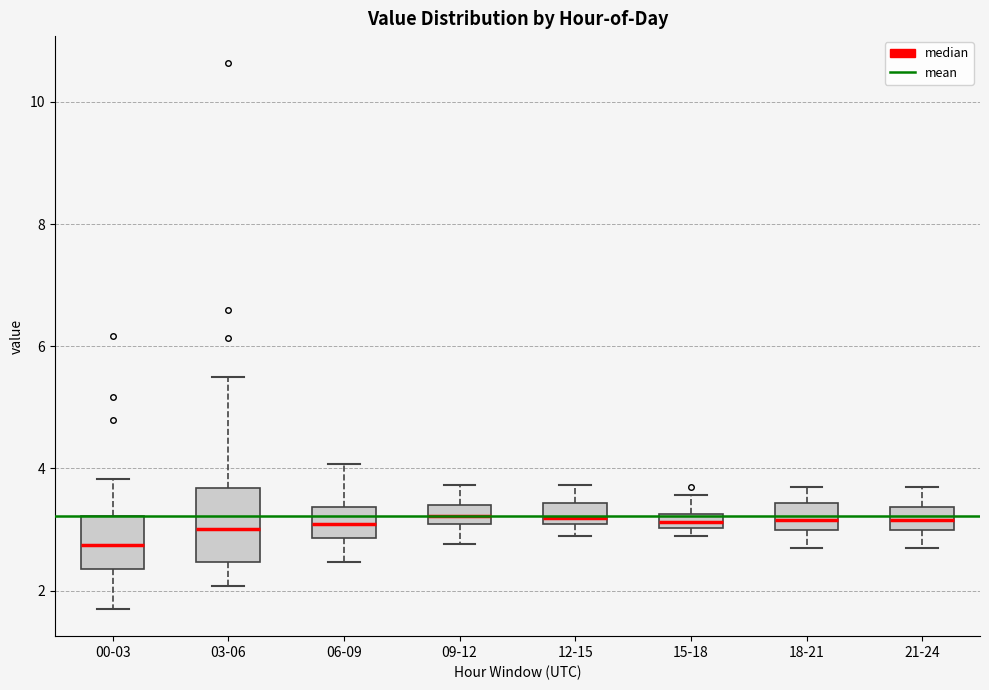

Where is the upper edge of the box for 15-18 on the y-axis? The values are not printed on the chart, so give them approximately, as read against the axis.

3.2